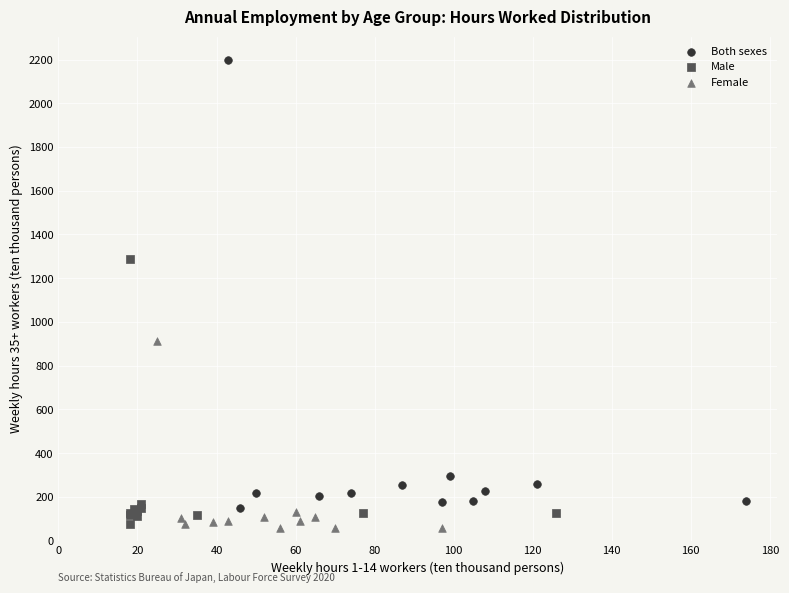

What are all the series names shown in the legend?

Both sexes, Male, Female